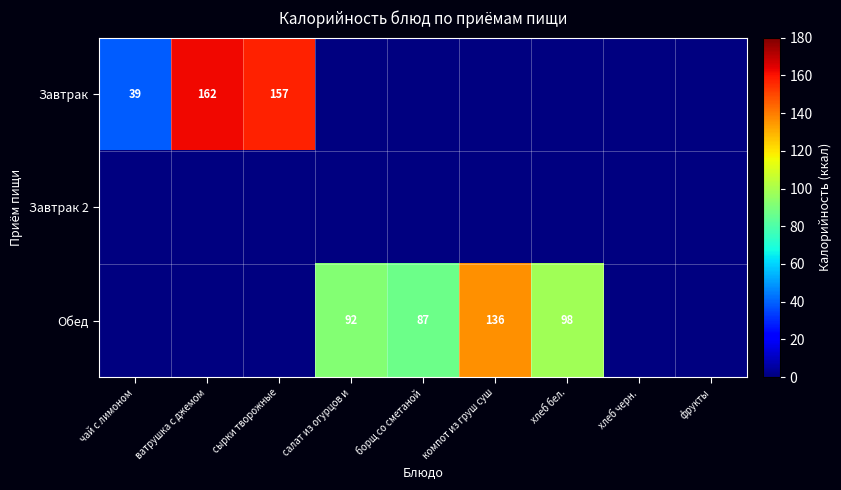

What is the difference between the highest and lowest values at сырки творожные?

157